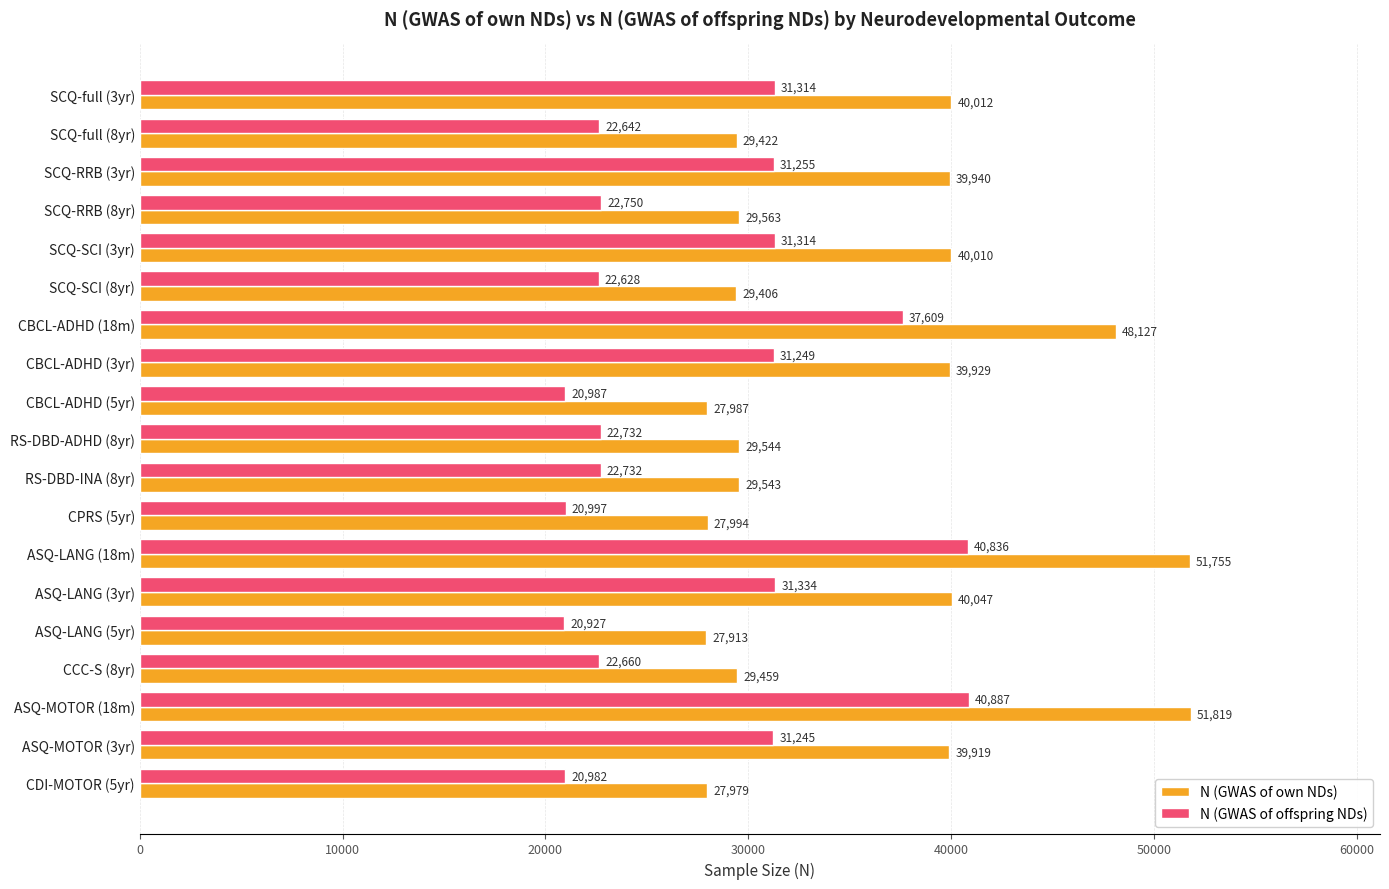

Which category has the highest value in the N (GWAS of offspring NDs) series?

ASQ-MOTOR (18m)